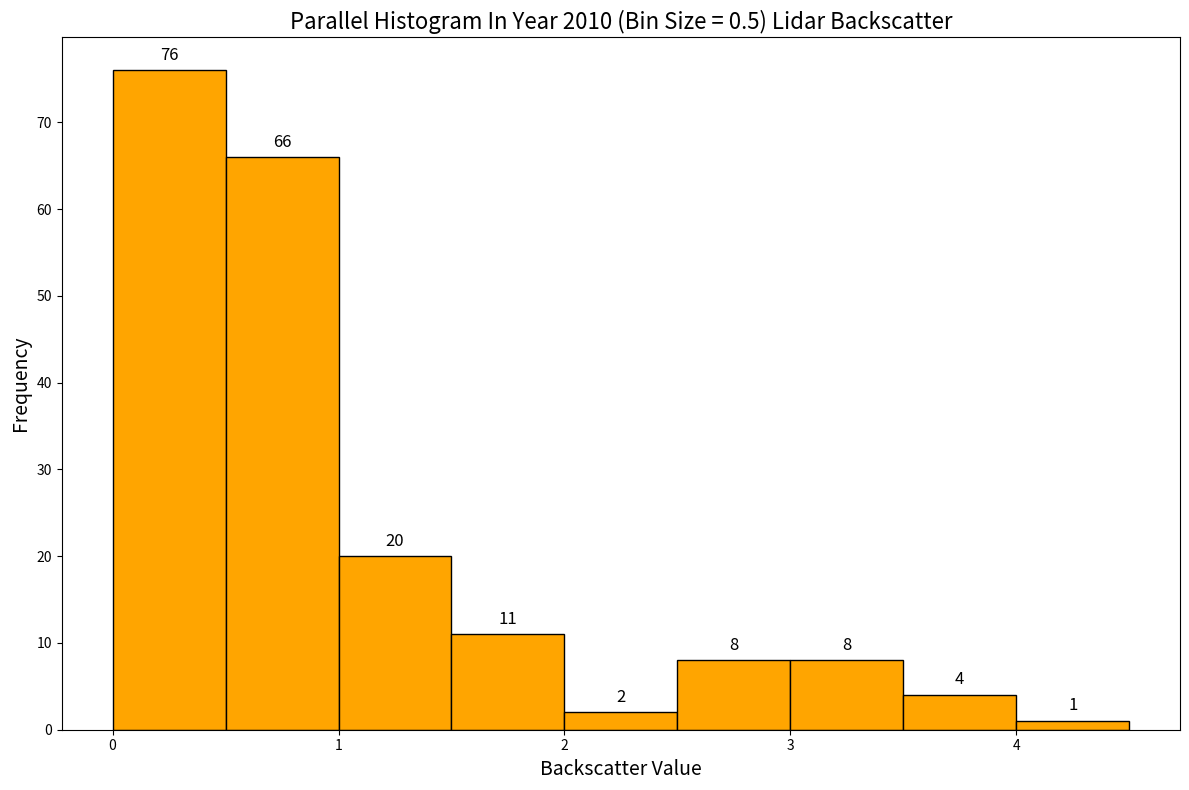

Reading left to right, transcribe this chart: for each bar, give the range it covers on the x-axis and its height.

0.0 to 0.5: 76
0.5 to 1.0: 66
1.0 to 1.5: 20
1.5 to 2.0: 11
2.0 to 2.5: 2
2.5 to 3.0: 8
3.0 to 3.5: 8
3.5 to 4.0: 4
4.0 to 4.5: 1